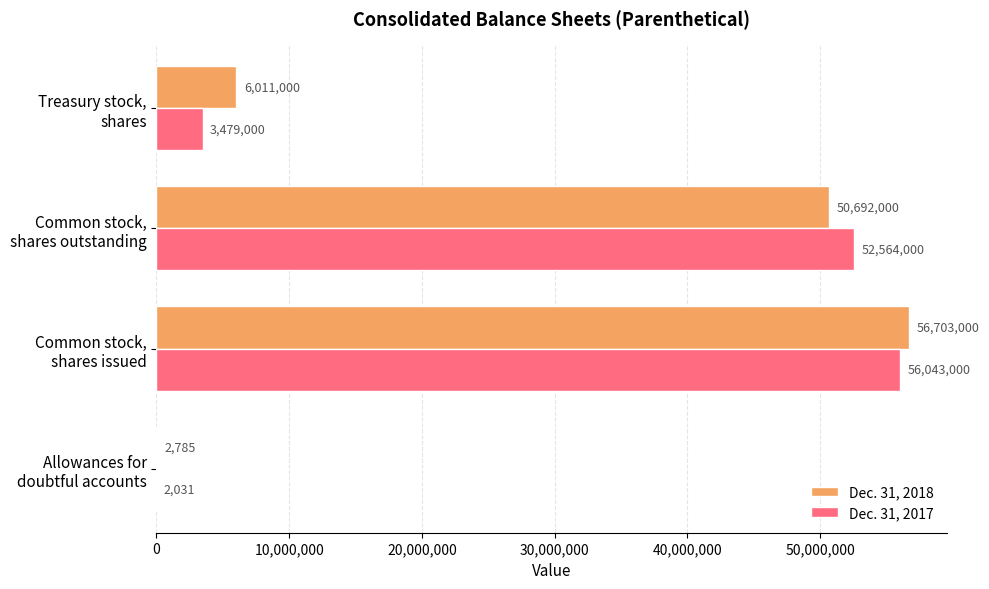

What is the sum of all Dec. 31, 2018 values?

113408785